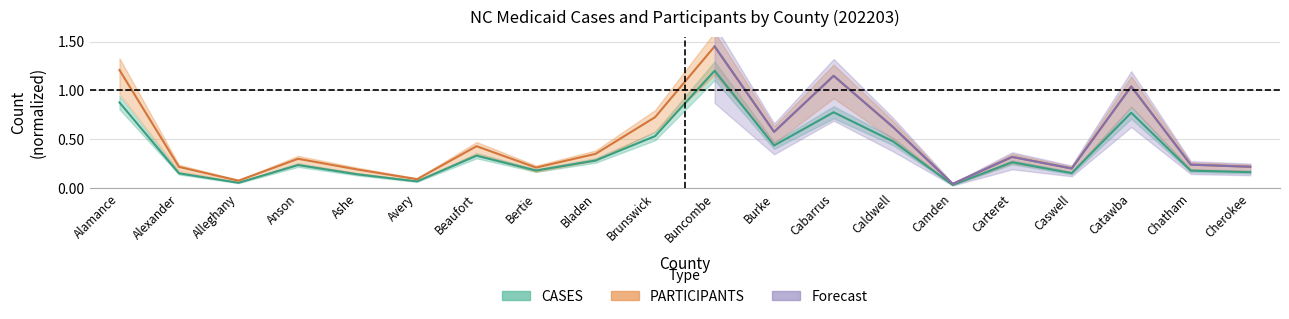

What position from the left is Caldwell?

14